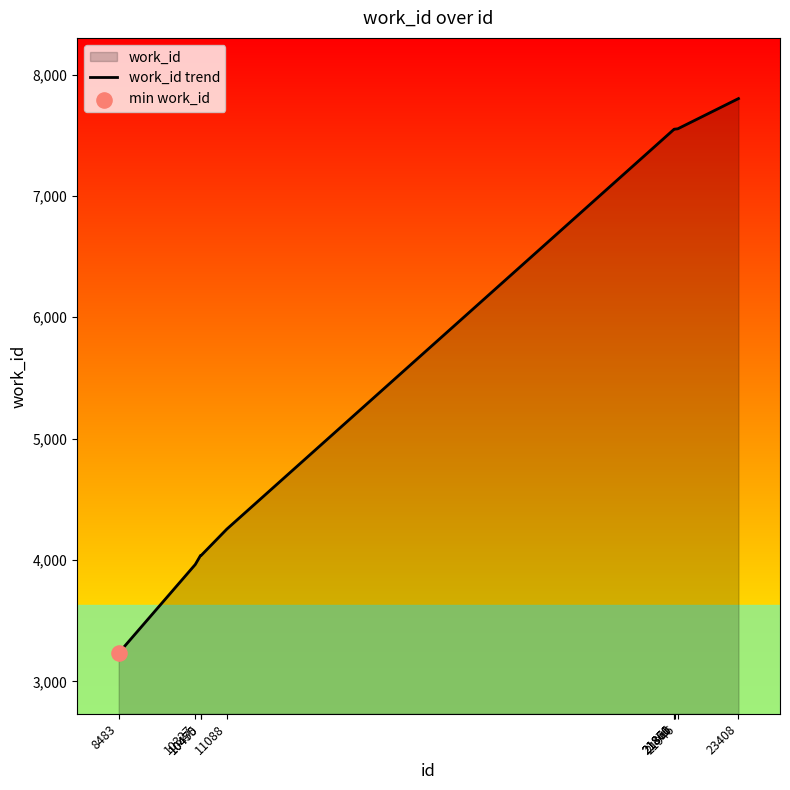

Which has a higher value, 11088 or 8483?

11088